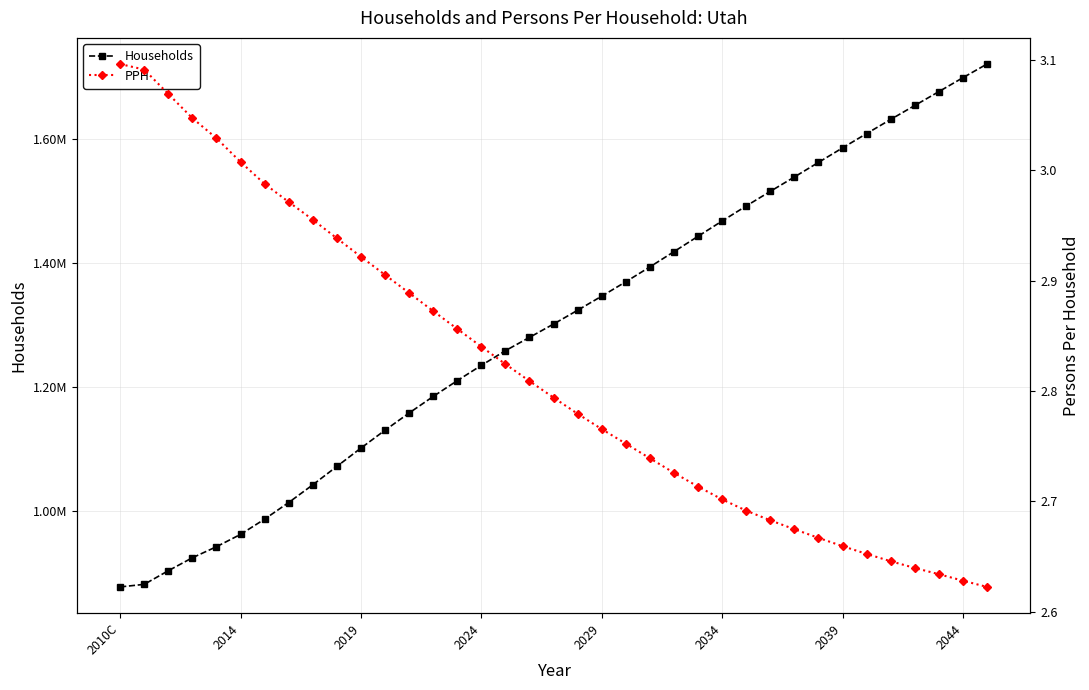

Rank the series at 2034 from lowest to highest value.

PPH, Households